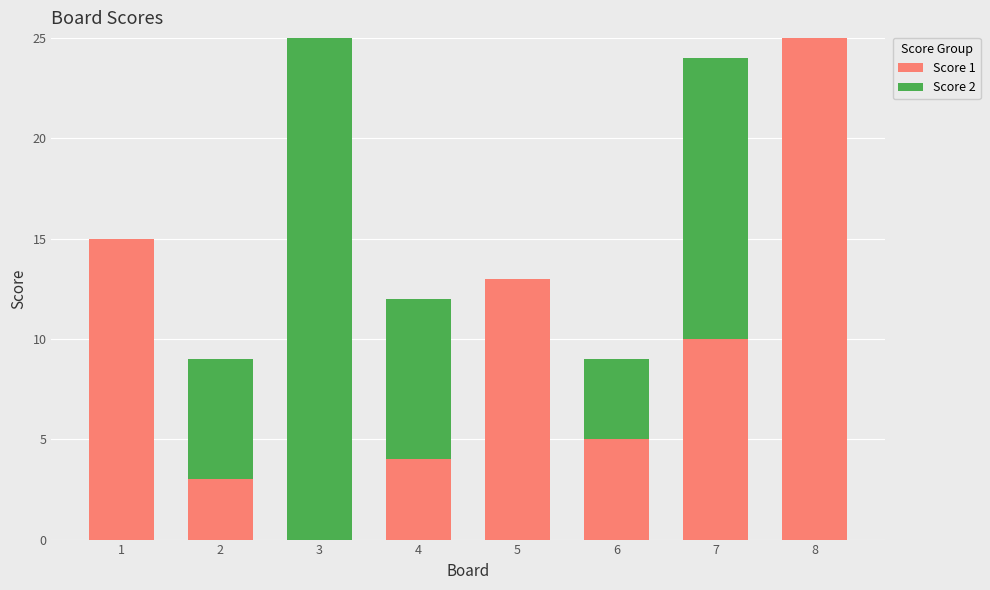

Reading left to right, list the values for the Score 1 series.

1=15	2=3	3=0	4=4	5=13	6=5	7=10	8=25